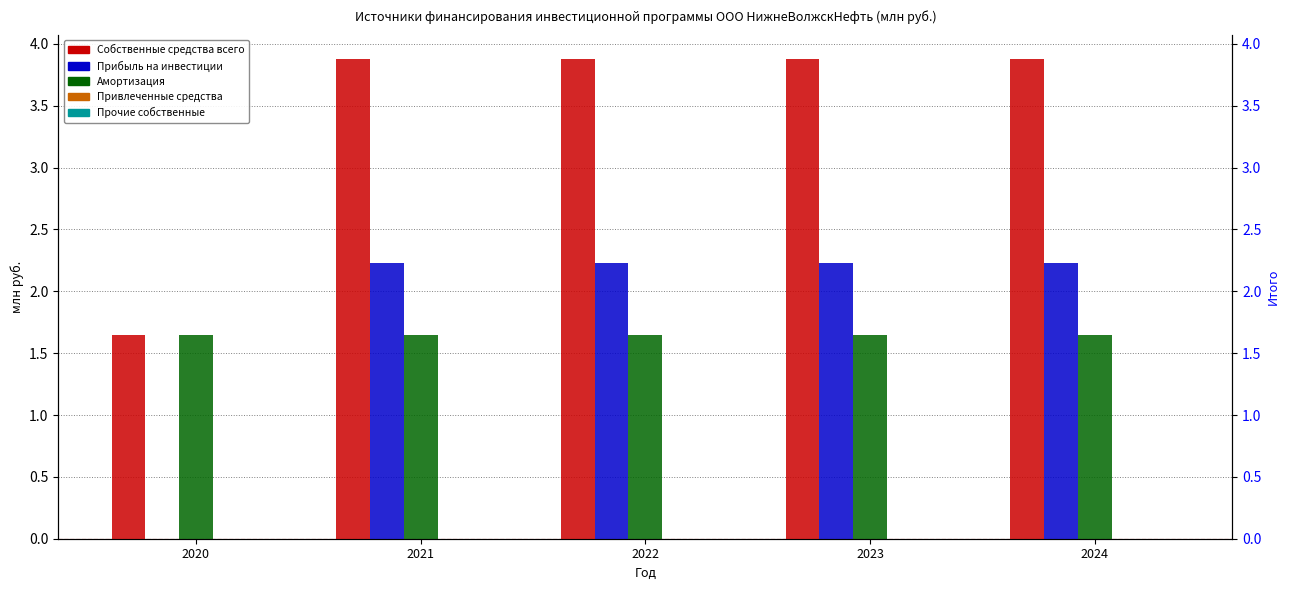

Which series has the largest range (max minus min)?

Собственные средства всего